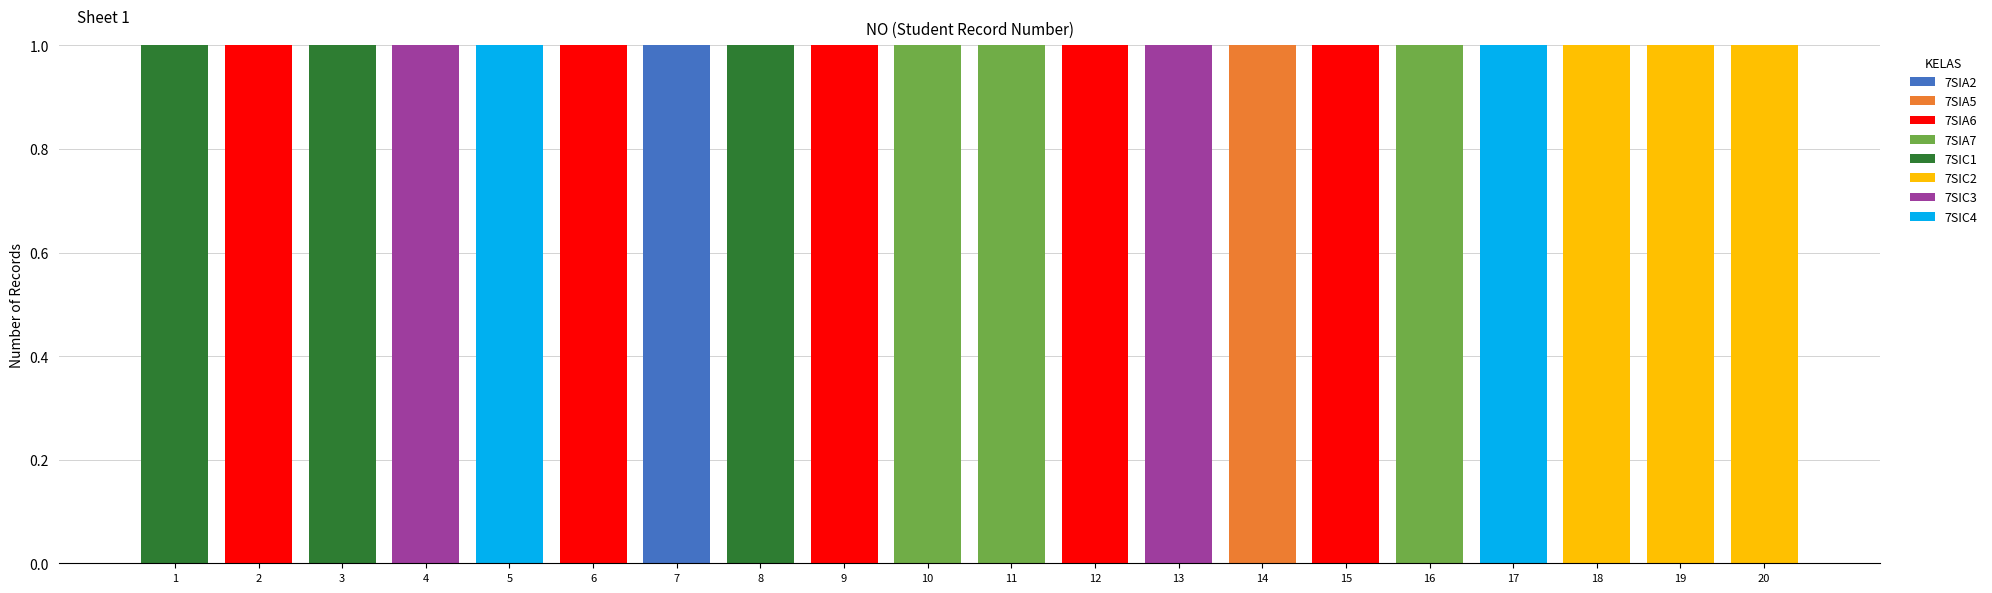

True or false: 7SIA2 has a value of 0 at 1.

True